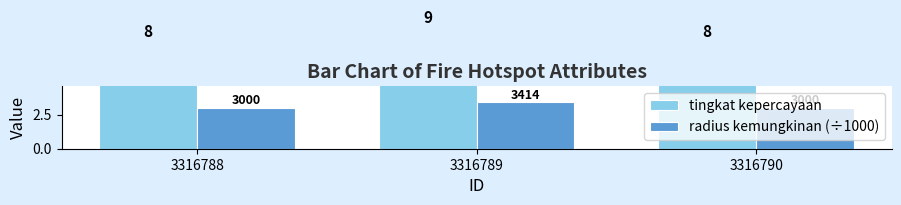

What are all the series names shown in the legend?

tingkat kepercayaan, radius kemungkinan (÷1000)